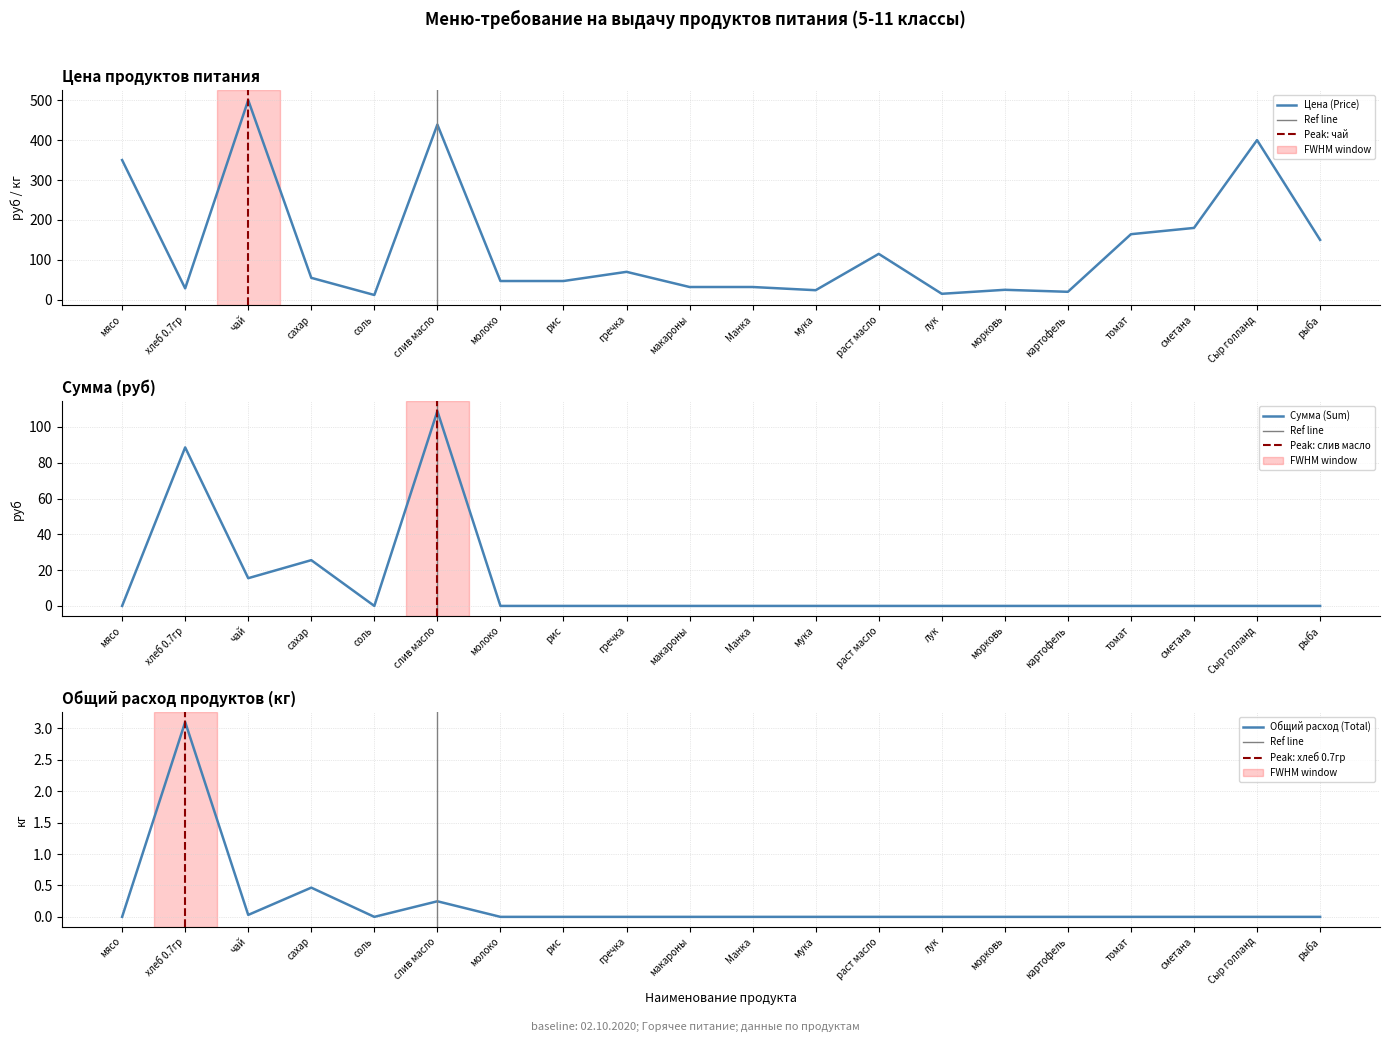

What is the maximum value for Сумма (Sum)?

108.8